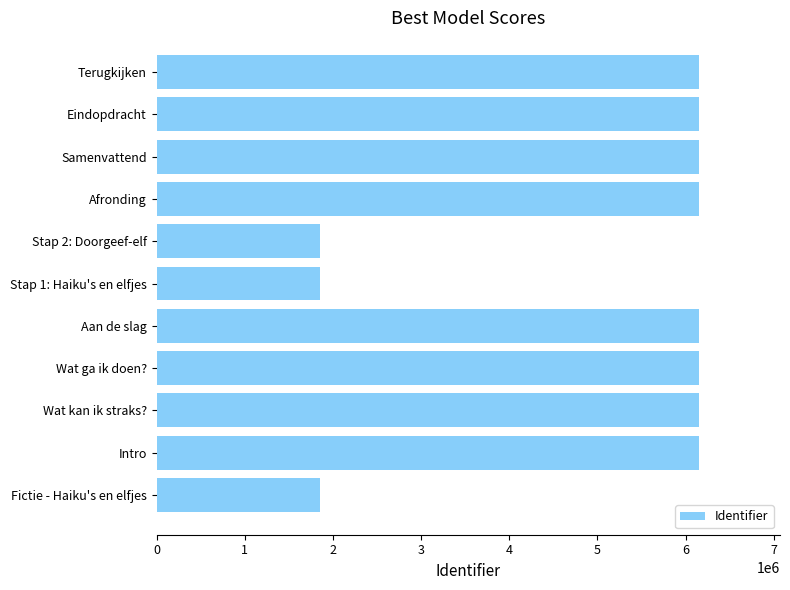

Is it true that the value at Intro is 2807058?

False